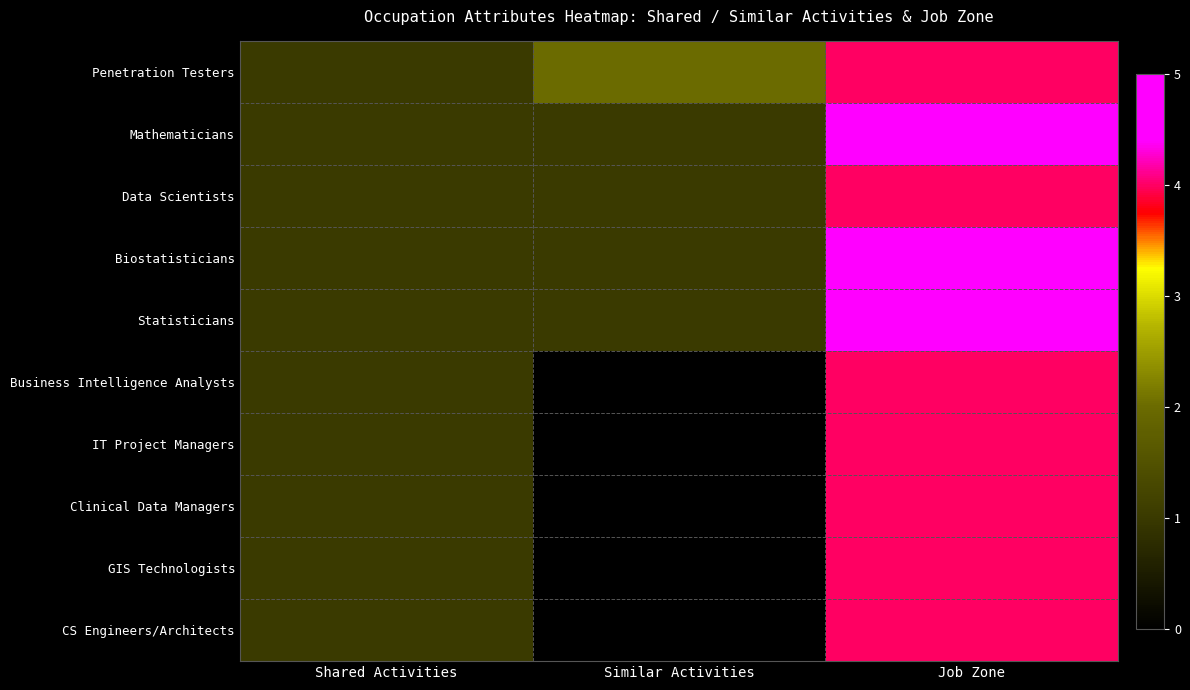

Reading left to right, extract all data points from this chart.

Penetration Testers: Shared Activities=1	Similar Activities=2	Job Zone=4
Mathematicians: Shared Activities=1	Similar Activities=1	Job Zone=5
Data Scientists: Shared Activities=1	Similar Activities=1	Job Zone=4
Biostatisticians: Shared Activities=1	Similar Activities=1	Job Zone=5
Statisticians: Shared Activities=1	Similar Activities=1	Job Zone=5
Business Intelligence Analysts: Shared Activities=1	Similar Activities=0	Job Zone=4
IT Project Managers: Shared Activities=1	Similar Activities=0	Job Zone=4
Clinical Data Managers: Shared Activities=1	Similar Activities=0	Job Zone=4
GIS Technologists: Shared Activities=1	Similar Activities=0	Job Zone=4
CS Engineers/Architects: Shared Activities=1	Similar Activities=0	Job Zone=4